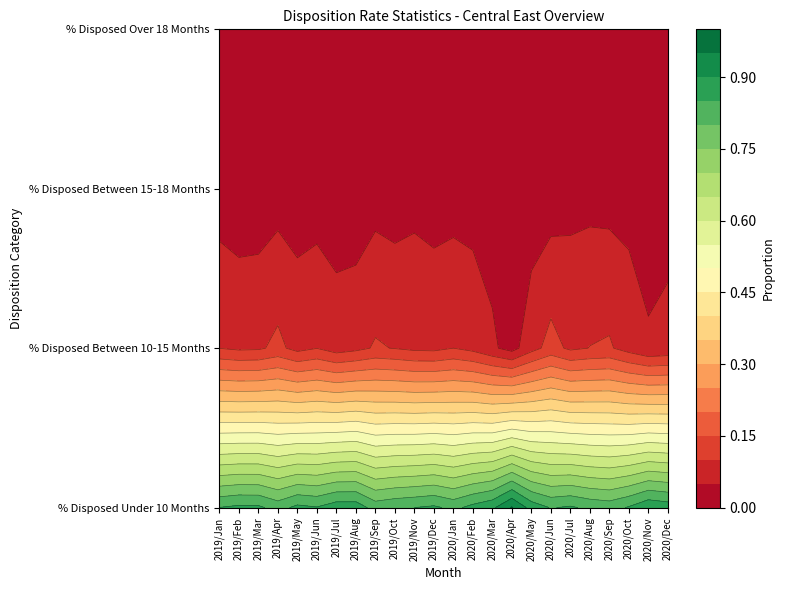

List the series in order of their peak value, highest first.

% Disposed Under 10 Months, % Disposed Between 10-15 Months, % Disposed Over 18 Months, % Disposed Between 15-18 Months